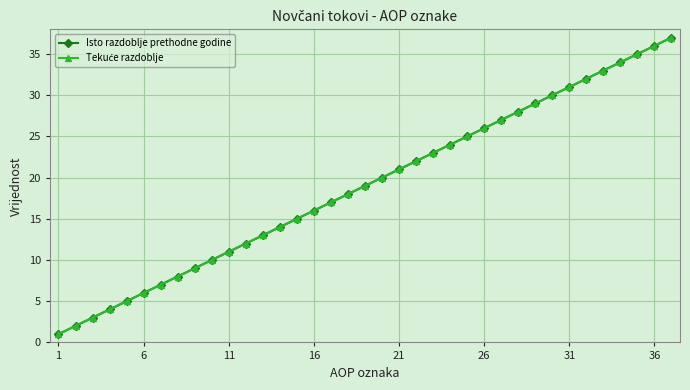

What is the maximum value for Tekuće razdoblje?

37